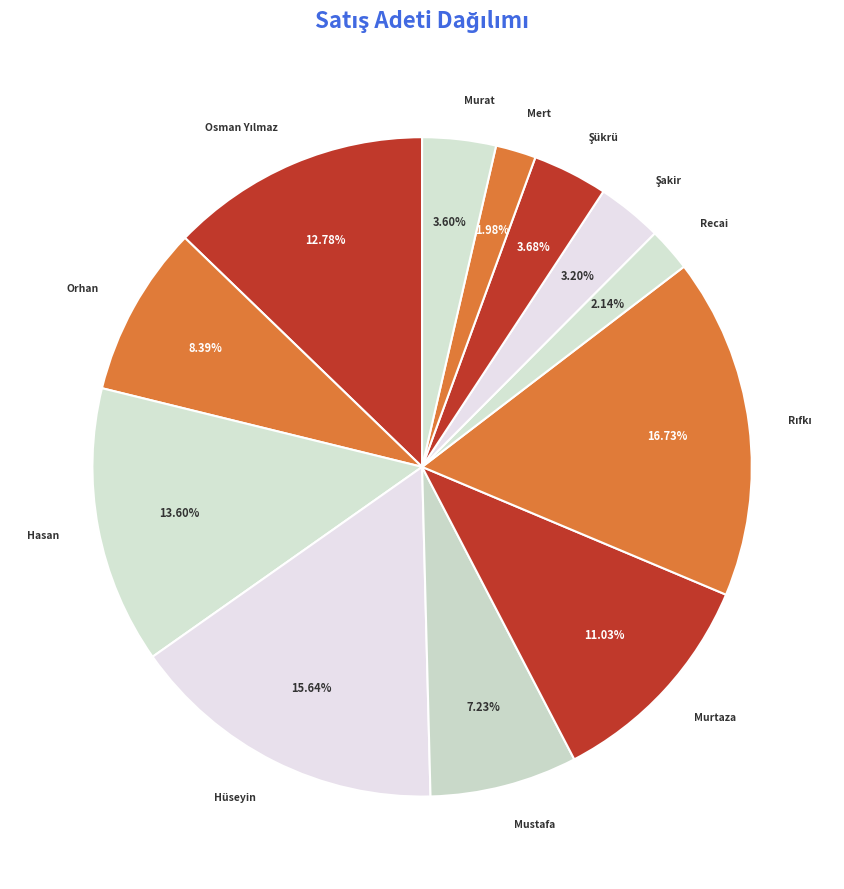

What percentage is the Hüseyin slice, to the nearest percent?

16%